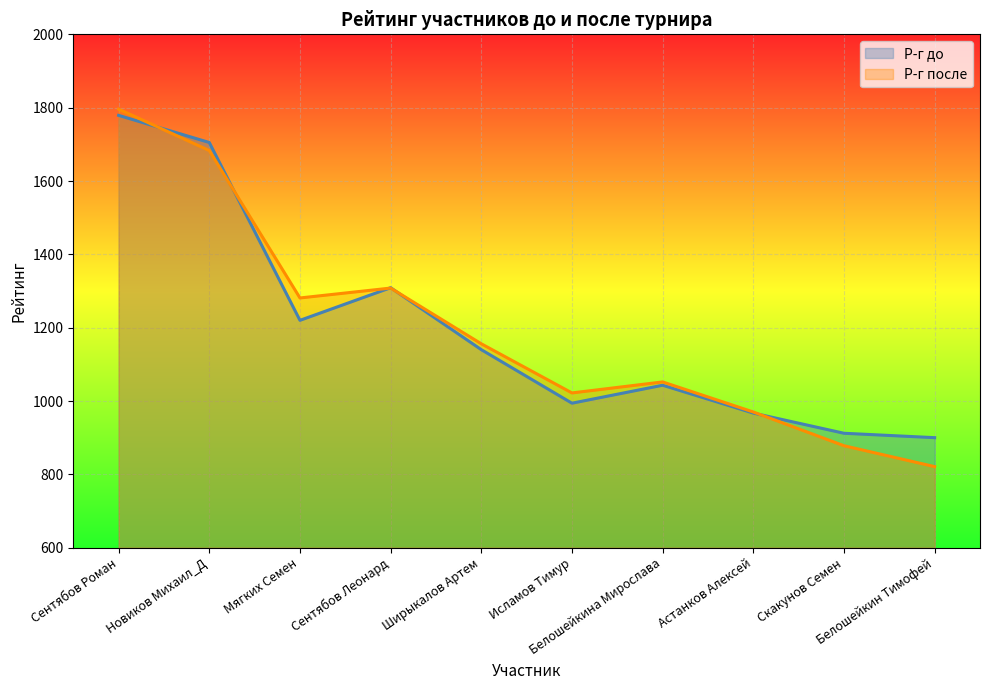

What is the value of the Р-г до point at the 3rd from the left?

1220